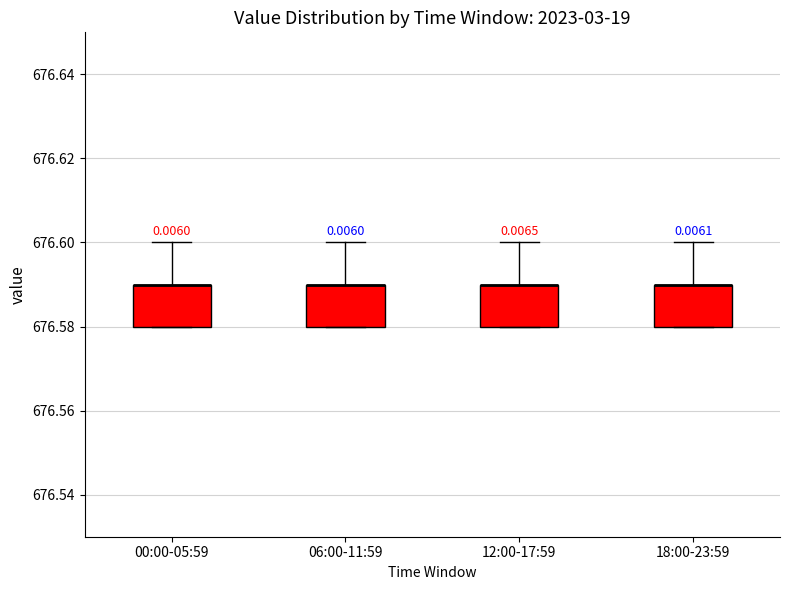

Reading left to right, read every box against the y-axis: the position of its median line, the range the box covers, and the ends of its whiskers. The values are not printed on the chart, so give them approximately, as read against the axis.

00:00-05:59: median 676.59 (drawn on the box's upper edge), box 676.58 to 676.59, whiskers 676.58 to 676.60
06:00-11:59: median 676.59 (drawn on the box's upper edge), box 676.58 to 676.59, whiskers 676.58 to 676.60
12:00-17:59: median 676.59 (drawn on the box's upper edge), box 676.58 to 676.59, whiskers 676.58 to 676.60
18:00-23:59: median 676.59 (drawn on the box's upper edge), box 676.58 to 676.59, whiskers 676.58 to 676.60